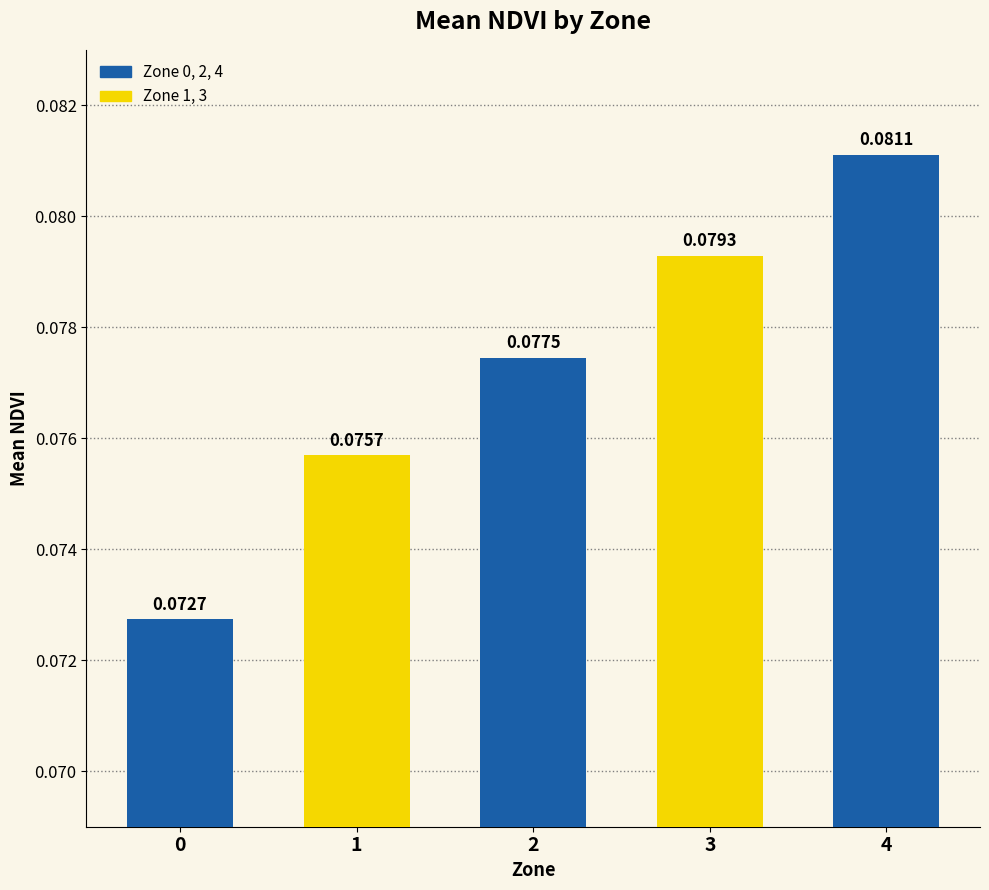

Between 0 and 4, which is larger?

4